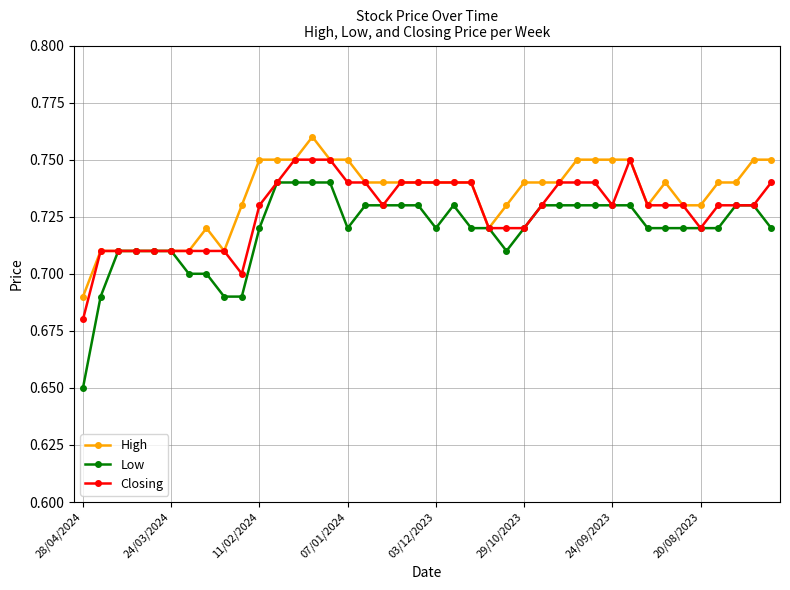

Rank the series by their average value, from lowest to highest.

Low, Closing, High